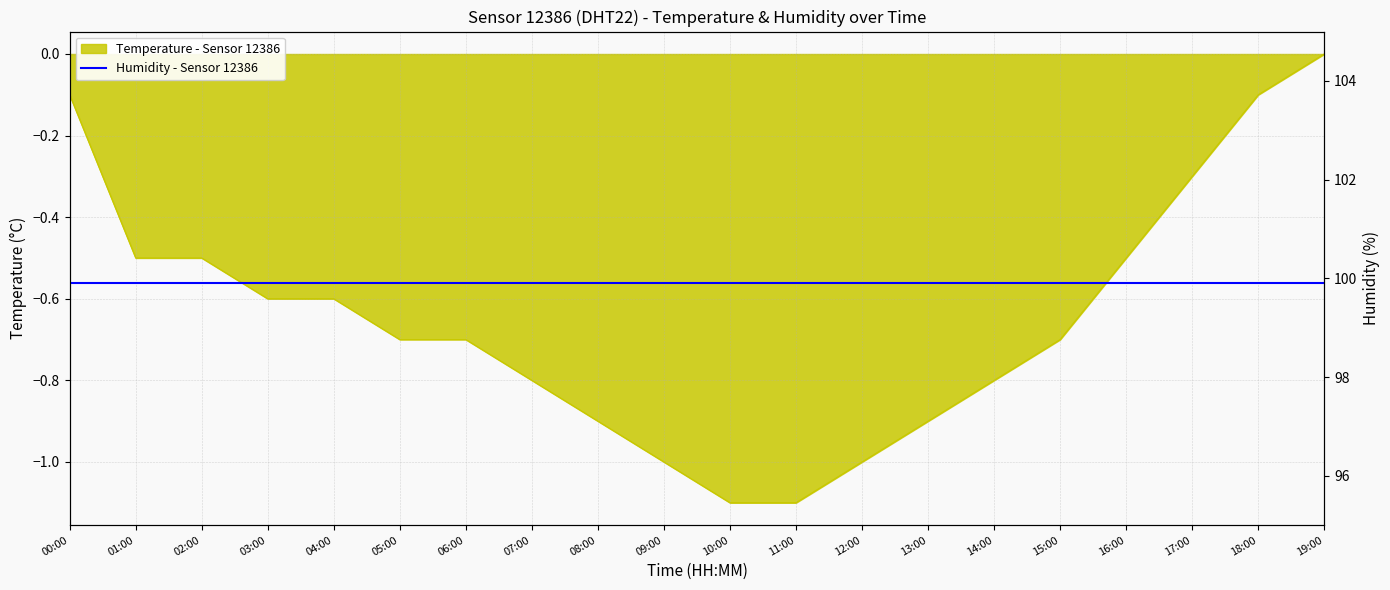

What is the label of the 17th point from the right?

03:00